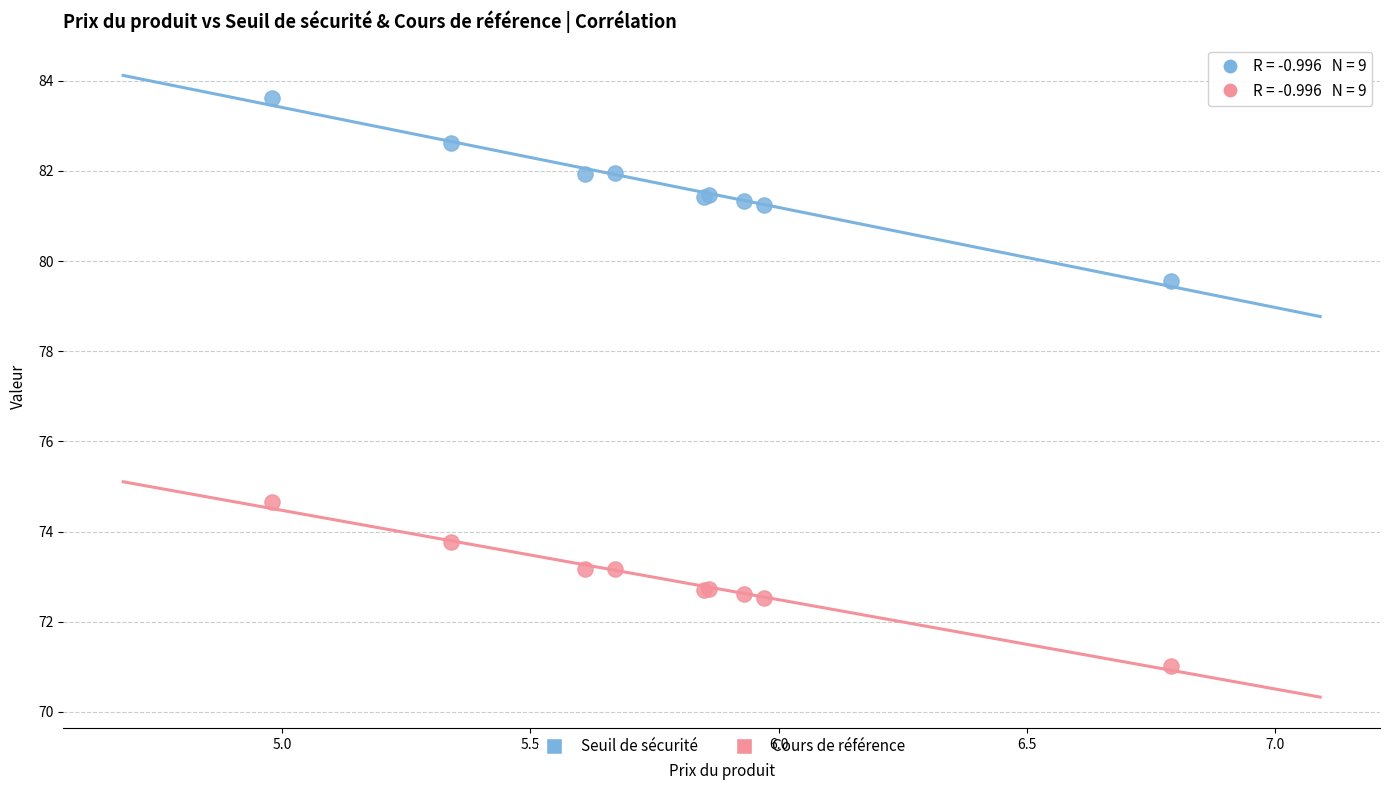

Which series has the largest Y range (max minus min)?

Seuil de sécurité